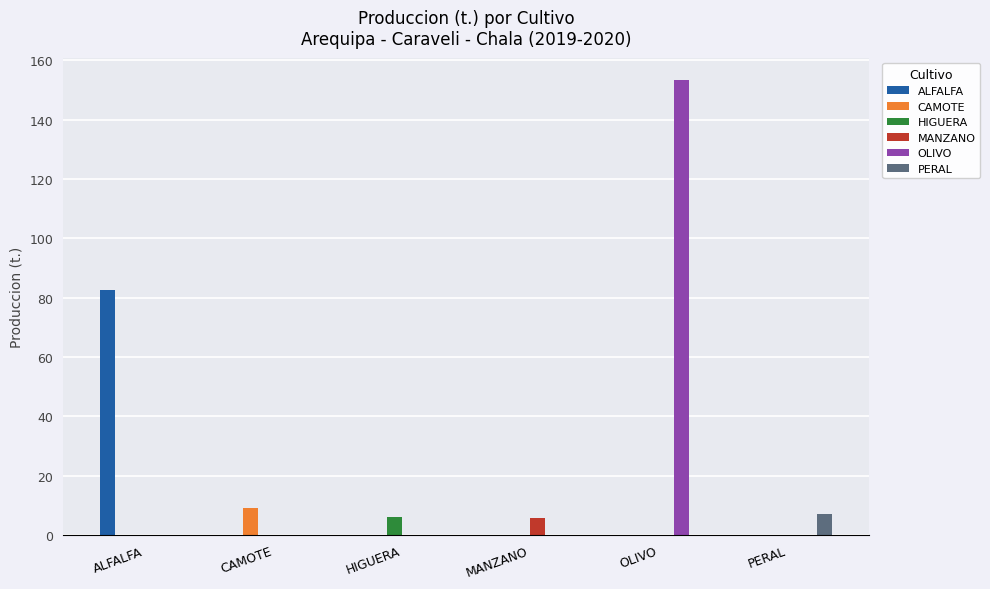

What is the maximum value for PERAL?

6.9